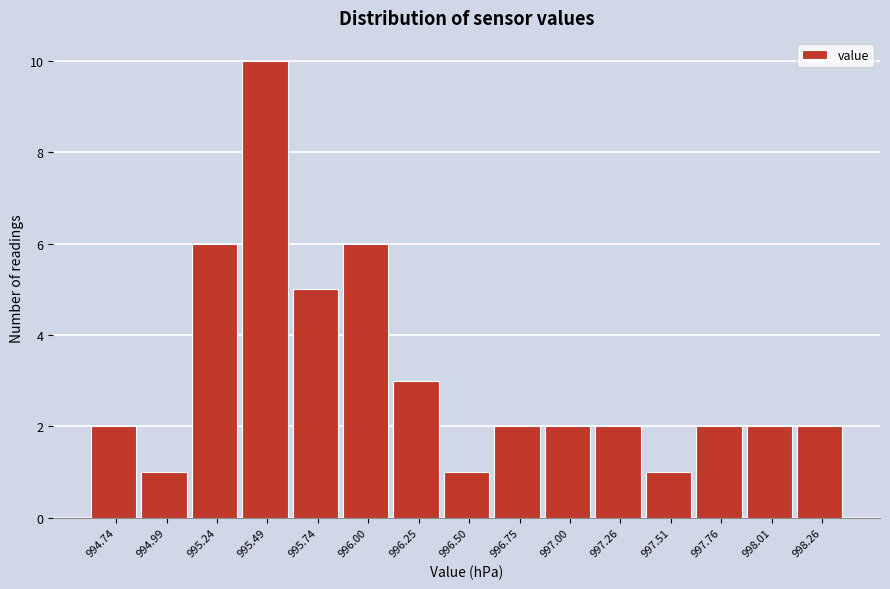

Reading left to right, list every bar in this chart as the range it spans on the x-axis followed by its height. Neither the bar edges nor the heights are printed on the chart, so give them approximately, as read against the axes.

994.60 to 994.85: 2
994.85 to 995.10: 1
995.10 to 995.35: 6
995.35 to 995.60: 10
995.60 to 995.85: 5
995.85 to 996.10: 6
996.10 to 996.35: 3
996.35 to 996.65: 1
996.65 to 996.90: 2
996.90 to 997.15: 2
997.15 to 997.40: 2
997.40 to 997.65: 1
997.65 to 997.90: 2
997.90 to 998.15: 2
998.15 to 998.40: 2